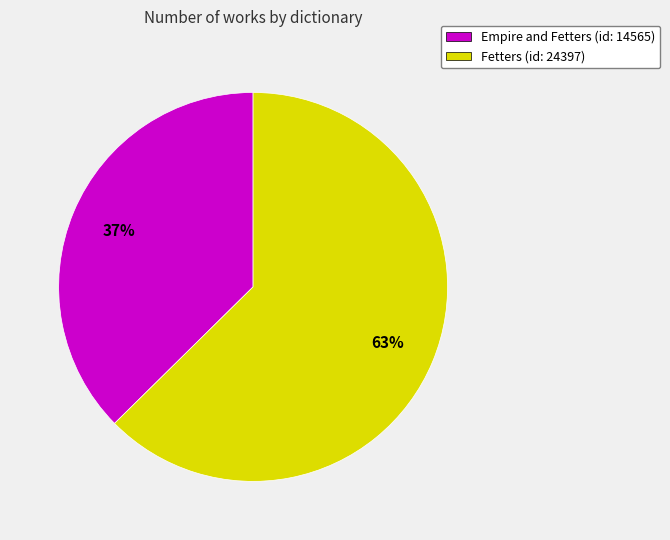

Approximately how many times larger is the value at Fetters (id: 24397) compared to Empire and Fetters (id: 14565)?

1.7